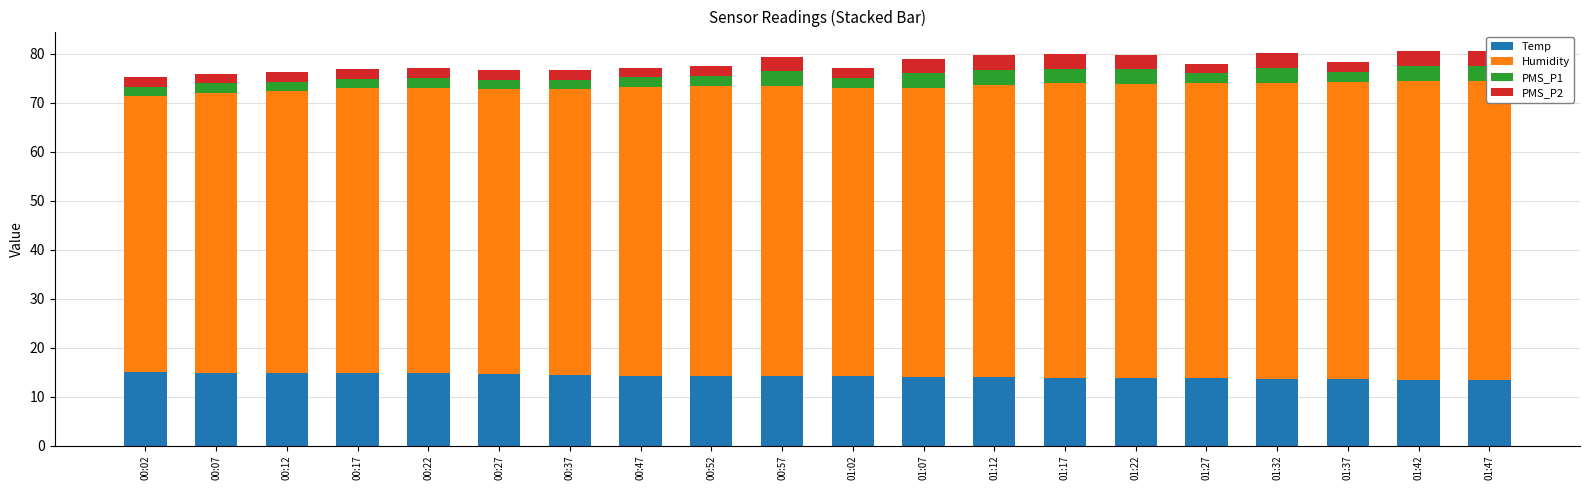

How many data points does each series have?

20